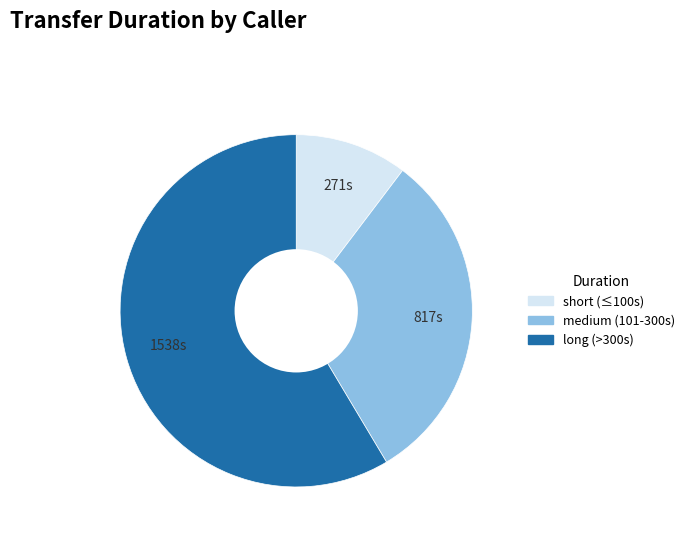

What is the ratio of the value at long (>300s) to the value at medium (101-300s)?

1.9